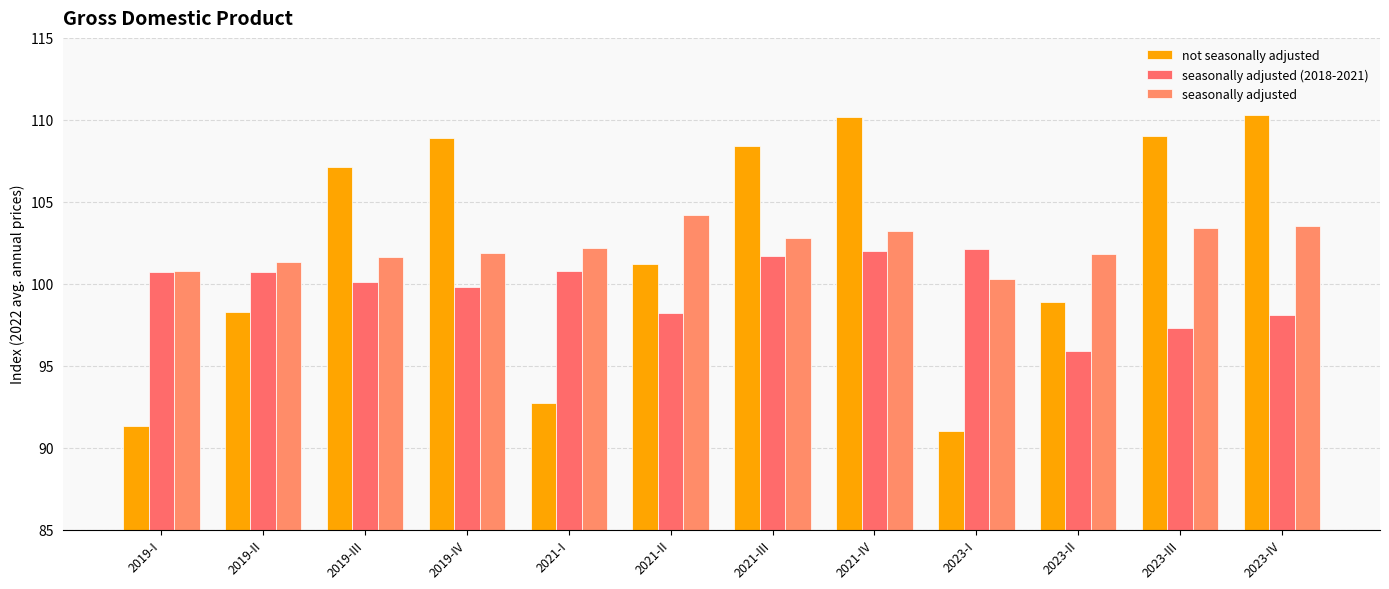

At how many categories does at least one series exceed 105?

6